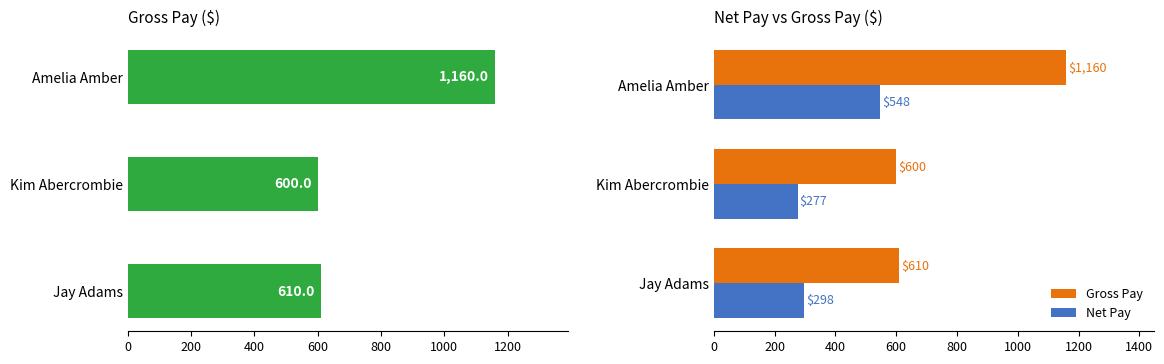

Is it true that Gross Pay equals 650.1 at Amelia Amber?

False